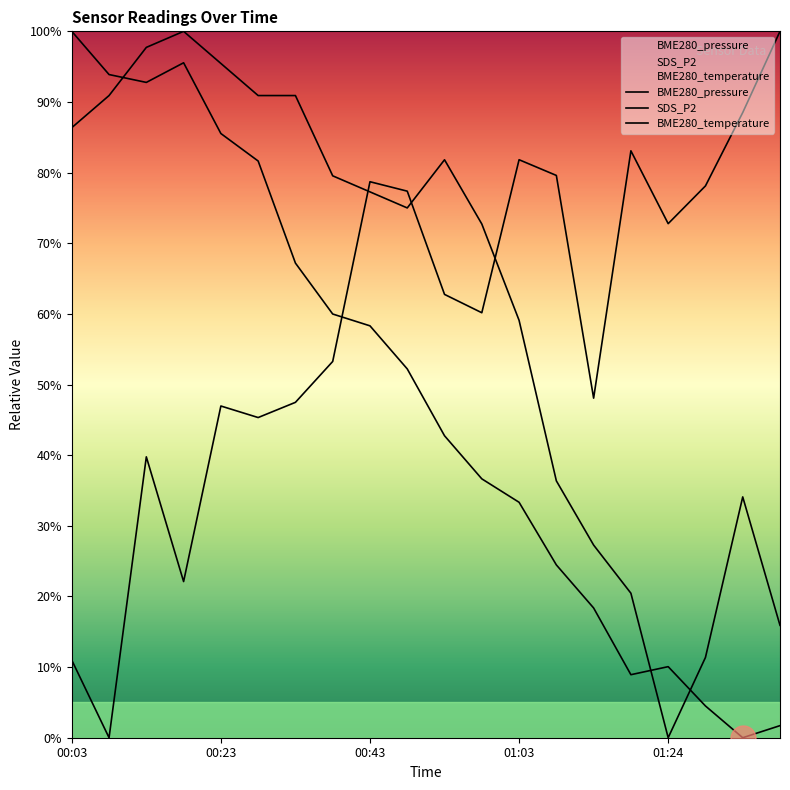

At which category is the sum across all series the highest?

00:43